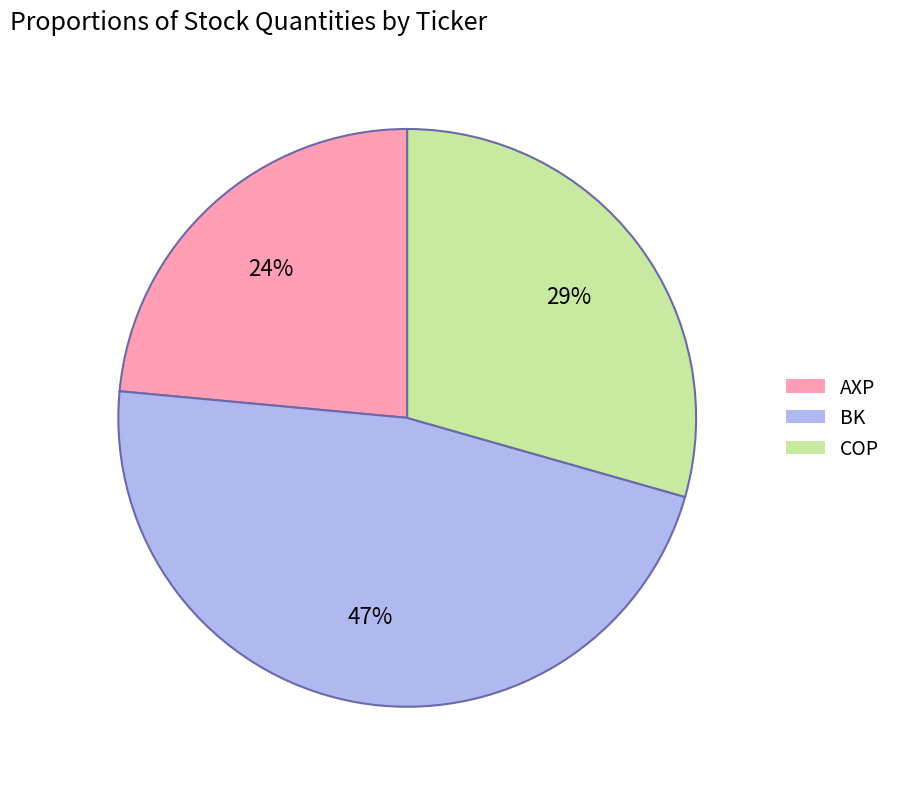

To the nearest percent, what portion does AXP represent?

24%